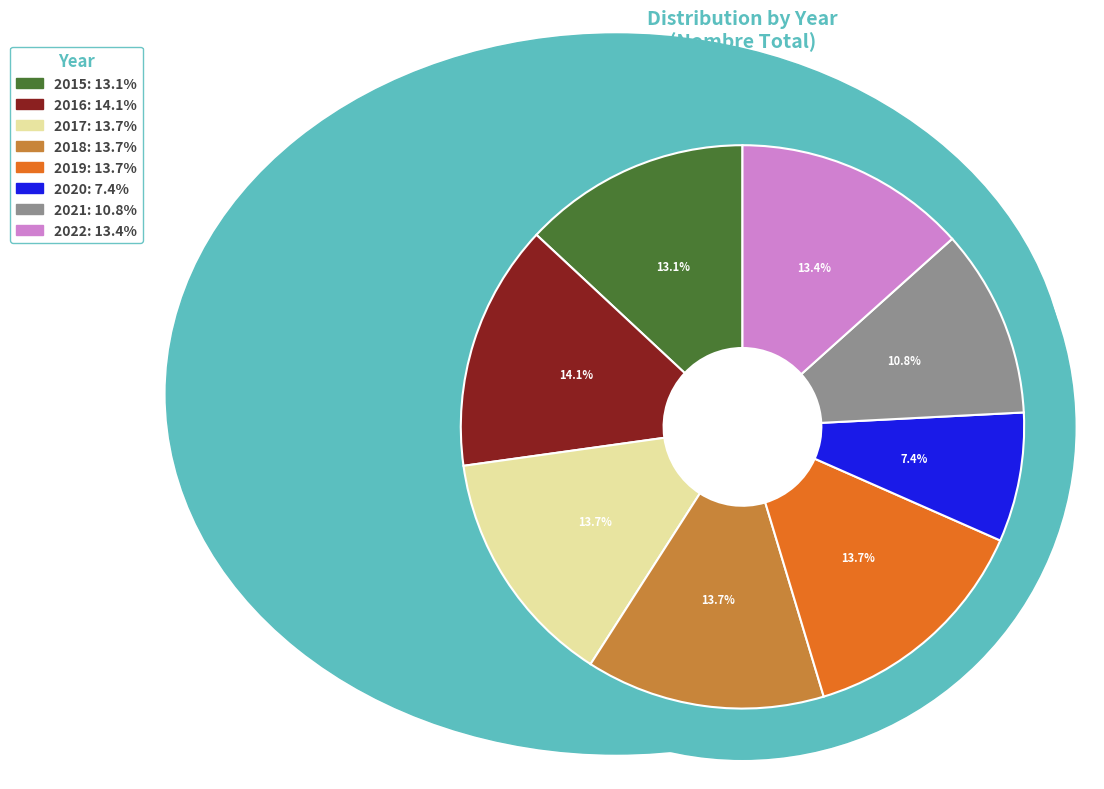

Between 2016 and 2018, which is larger?

2016